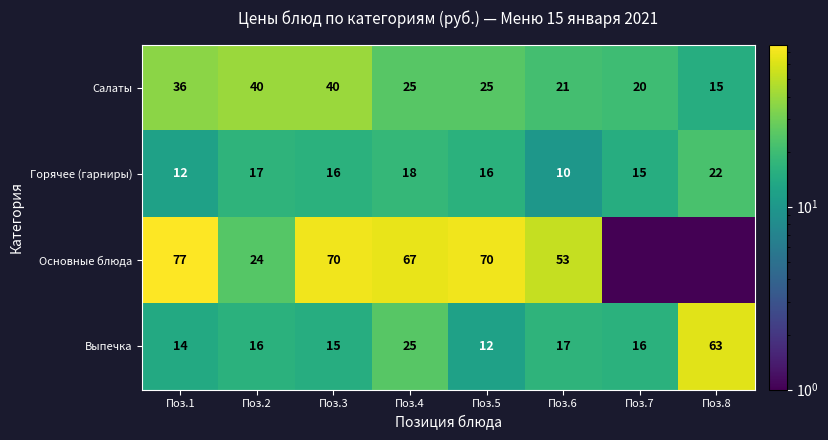

What is the highest value of the Выпечка series?

63.0